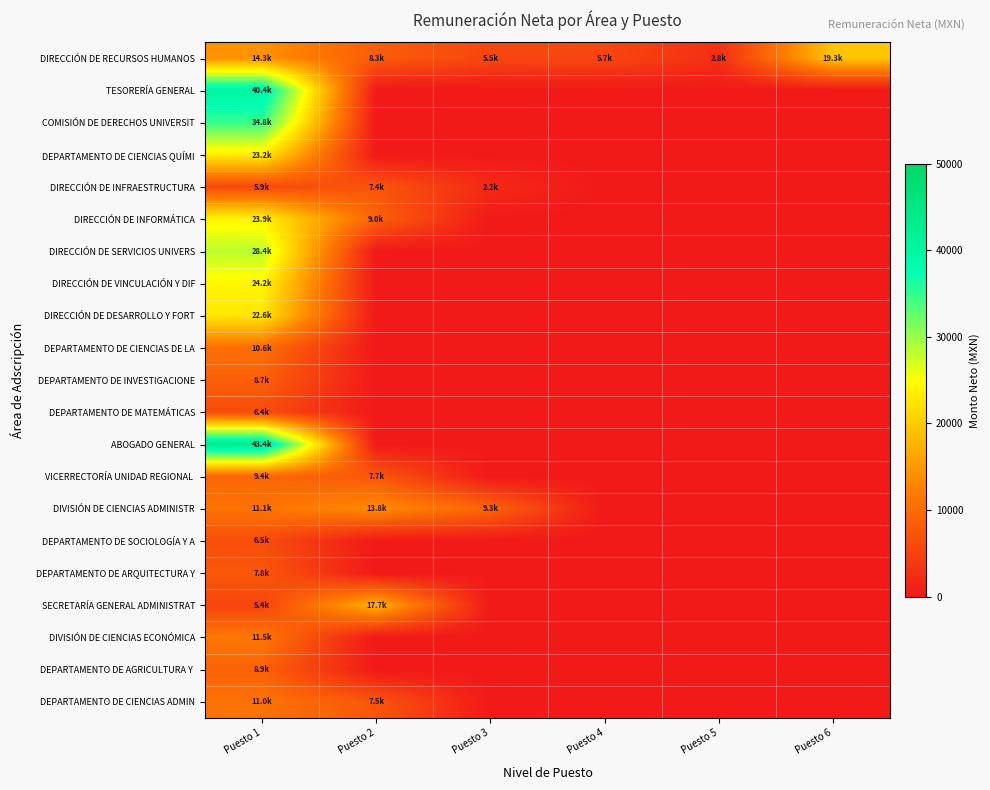

What is the difference between the highest and lowest values at Puesto 3?

9332.1